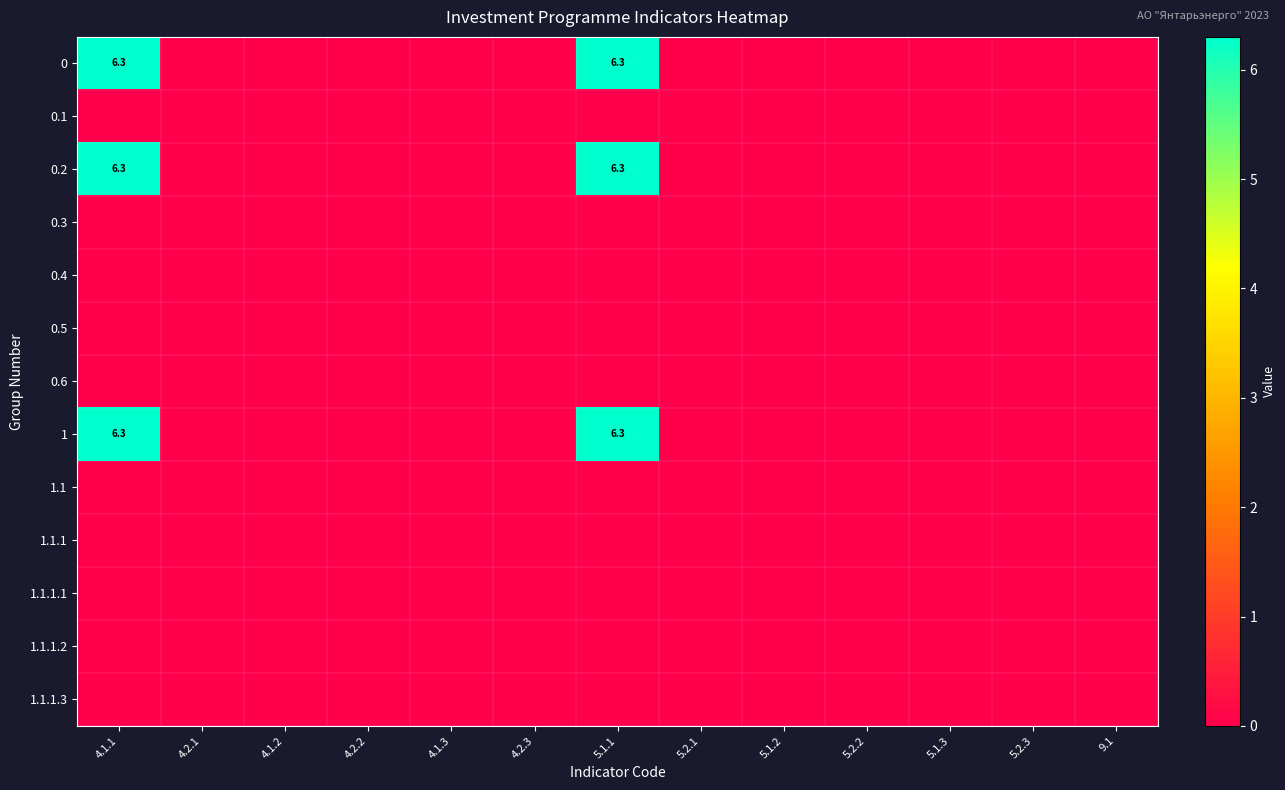

List the series in order of their peak value, highest first.

0, 0.2, 1, 0.1, 0.3, 0.4, 0.5, 0.6, 1.1, 1.1.1, 1.1.1.1, 1.1.1.2, 1.1.1.3